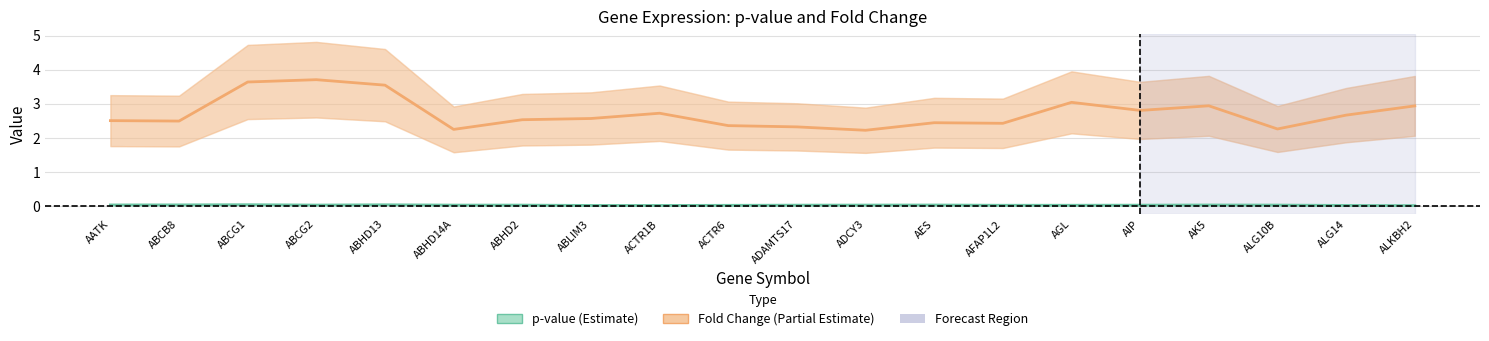

How many categories are shown in the chart?

20